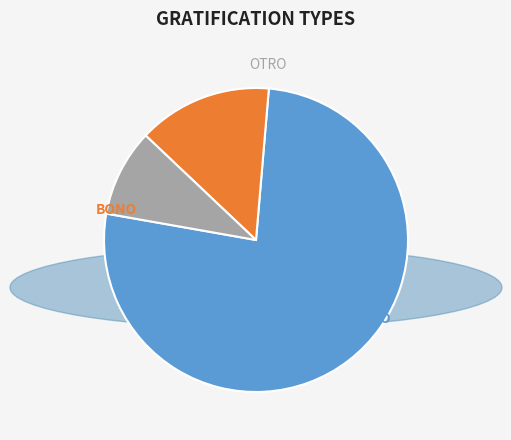

Is there a majority slice in this chart?

Yes